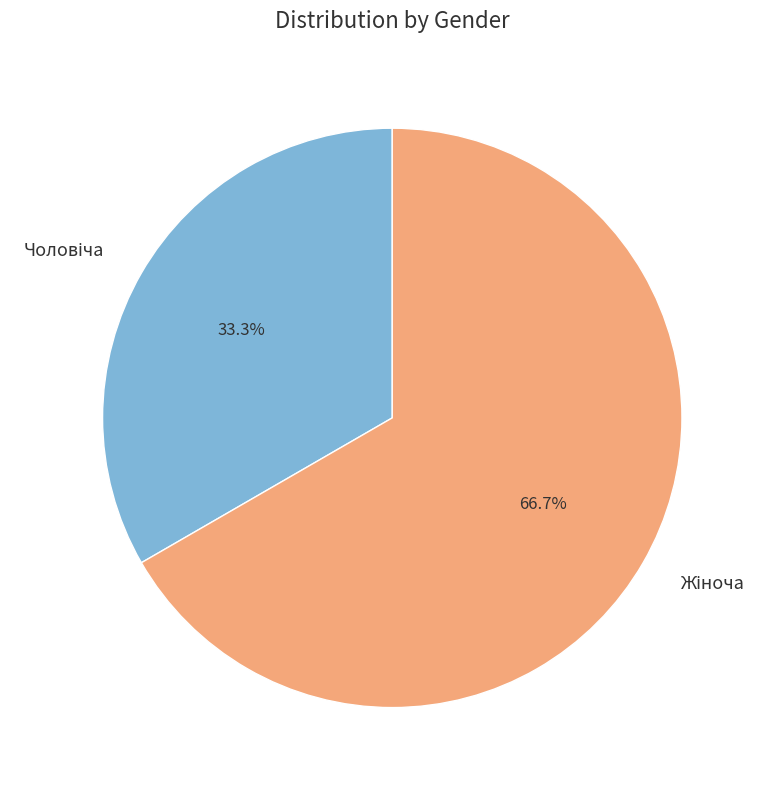

Does any single category account for the majority?

Yes